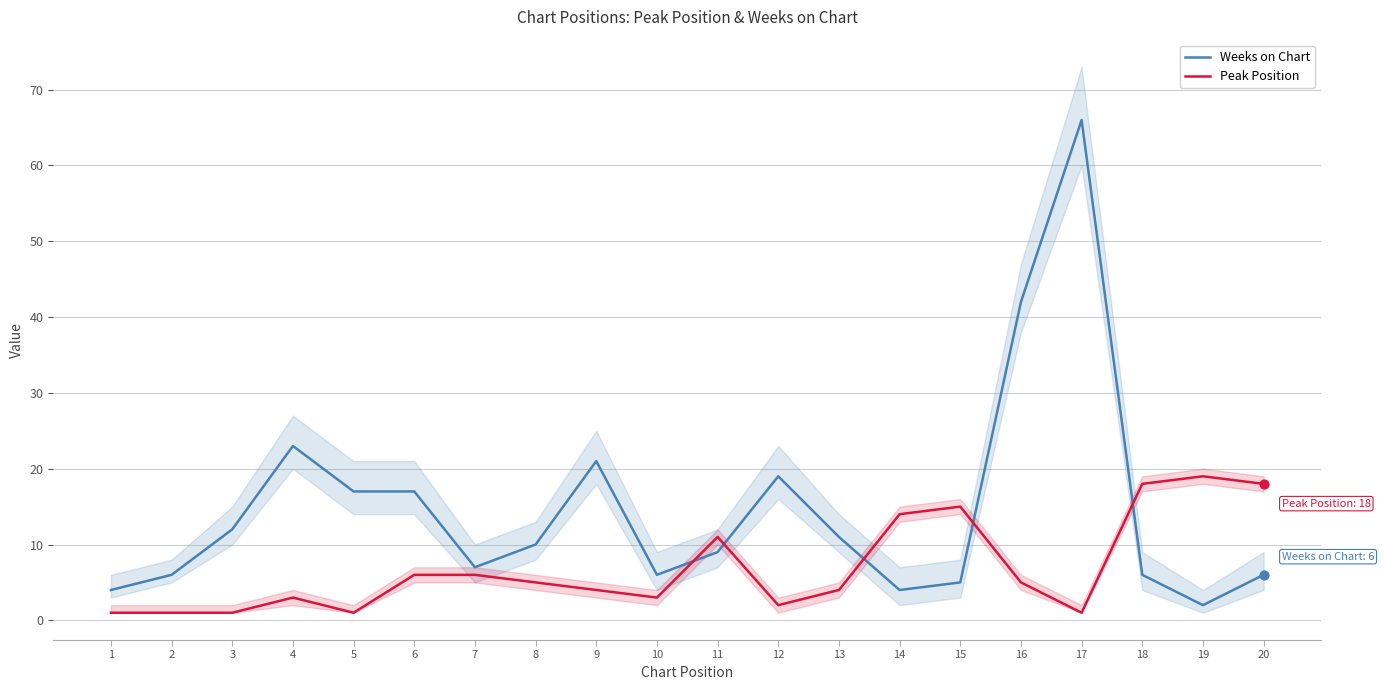

At which category is the sum across all series the highest?

17